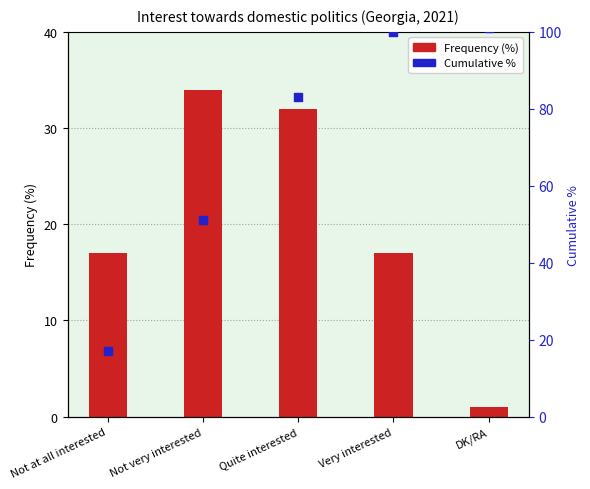

Is the value of Frequency (%) at Not very interested greater than the value of Cumulative % at Not very interested?

No